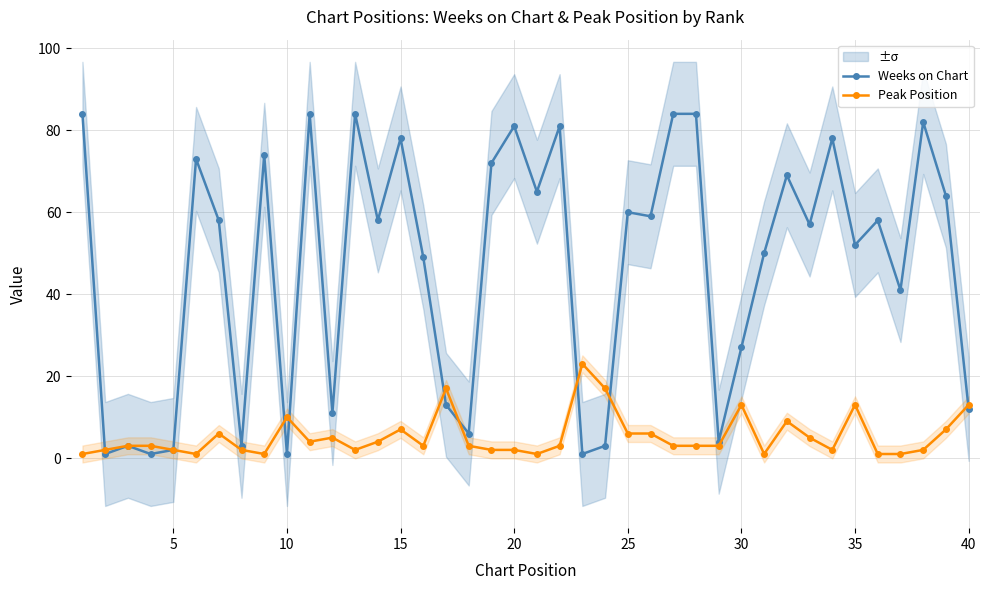

The Weeks on Chart series shows 133 at 20. True or false?

False